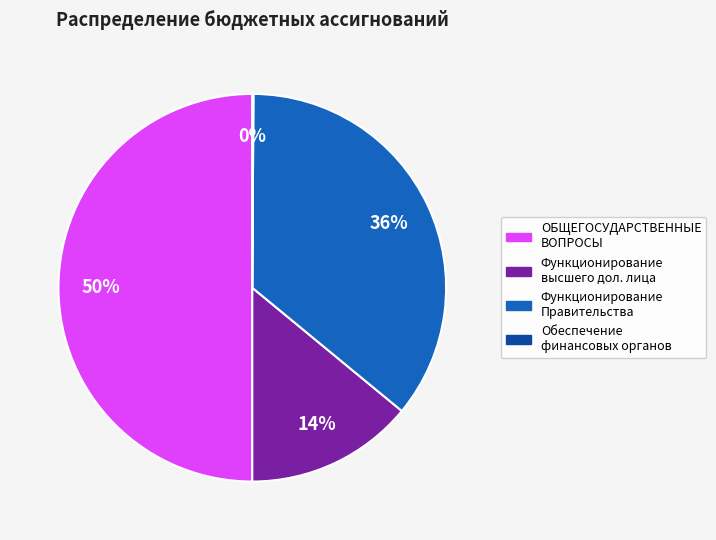

To the nearest percent, what is the average slice percentage?

25%